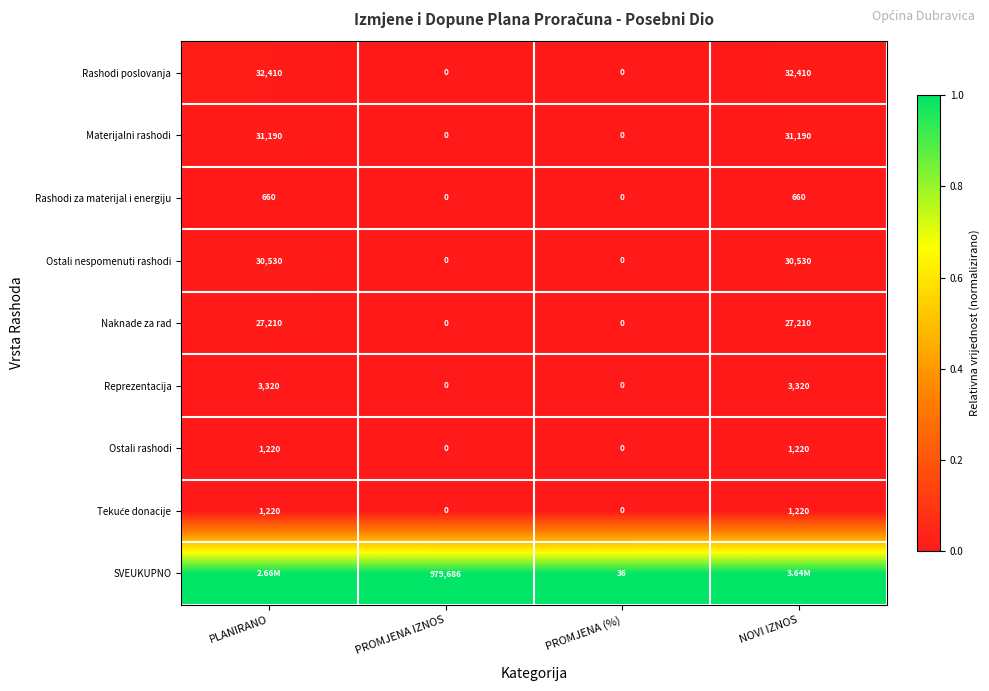

What is the difference between the highest and lowest values at PROMJENA IZNOS?

979686